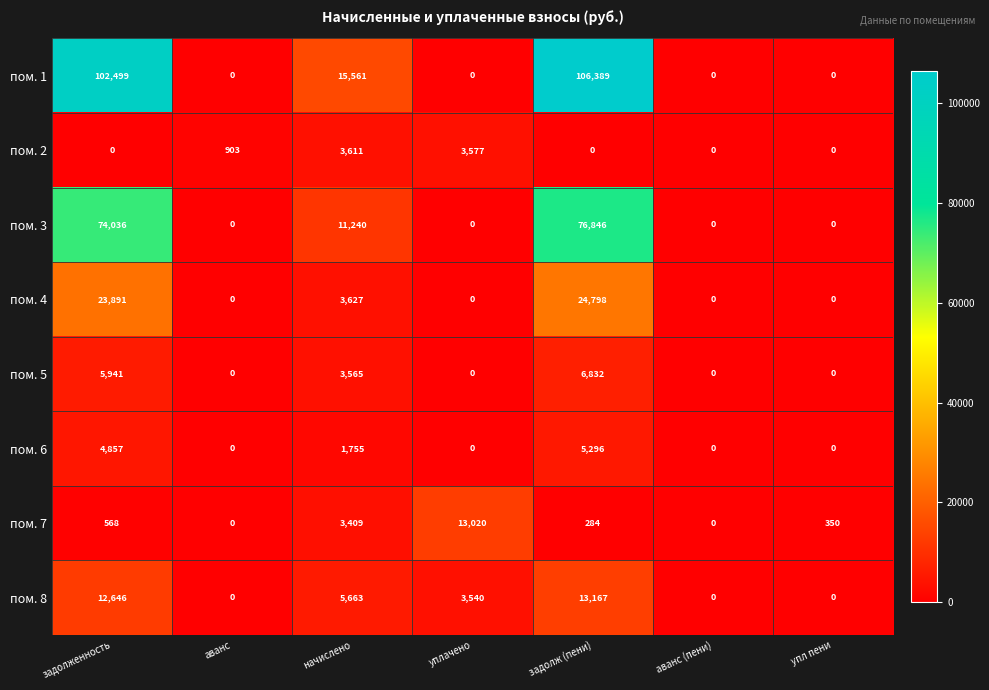

List the series in order of their peak value, highest first.

пом. 1, пом. 3, пом. 4, пом. 8, пом. 7, пом. 5, пом. 6, пом. 2